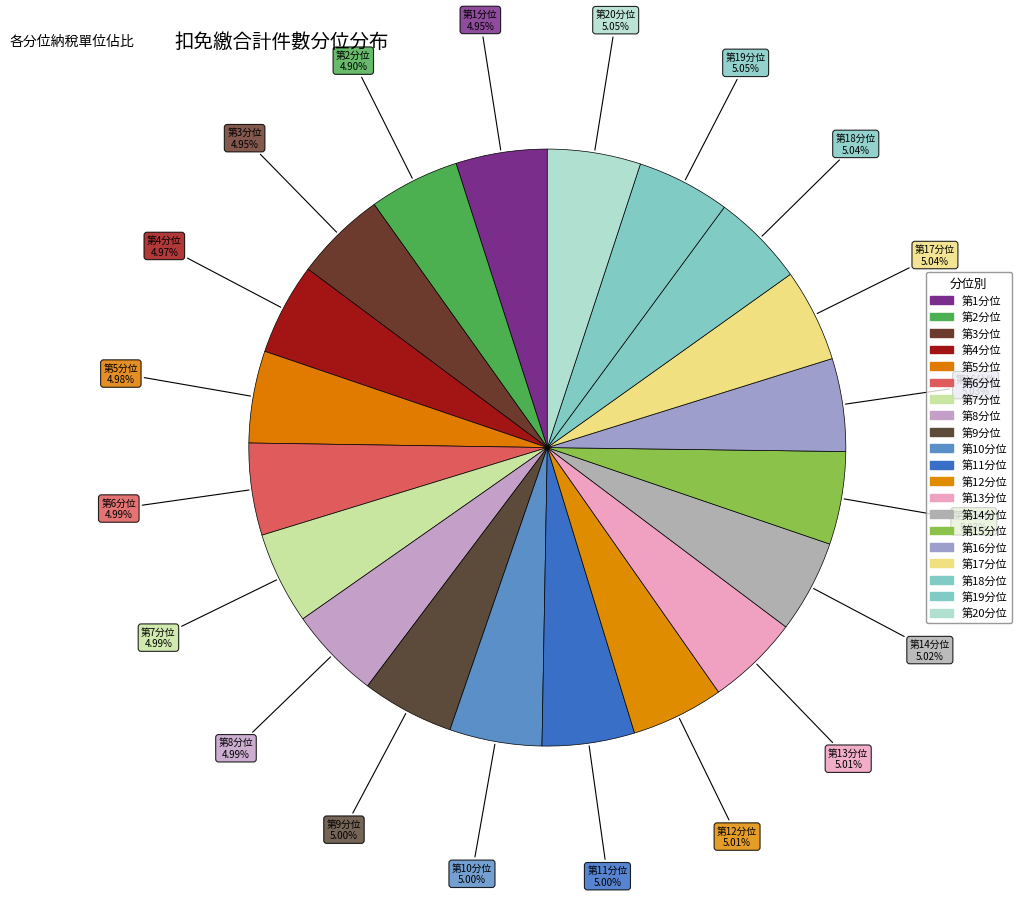

How many segments does this pie chart have?

20